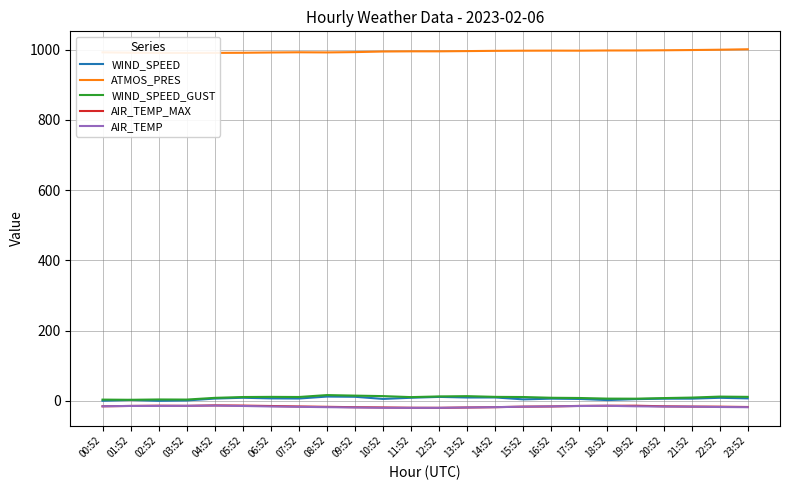

What is the label of the 3rd point from the left?

02:52